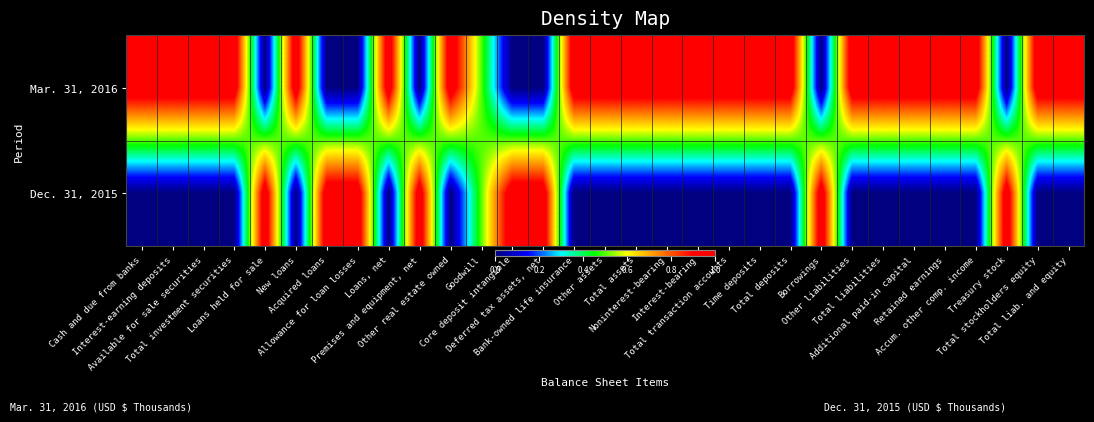

Which series has the largest total across all categories?

Mar. 31, 2016